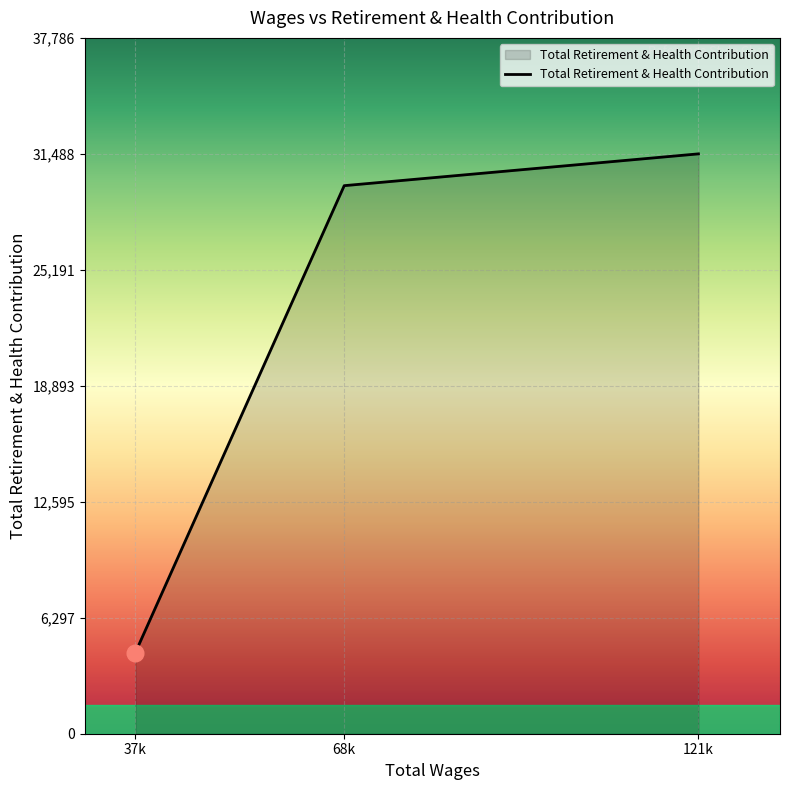

Rank the categories by value from highest to lowest.

121k, 68k, 37k